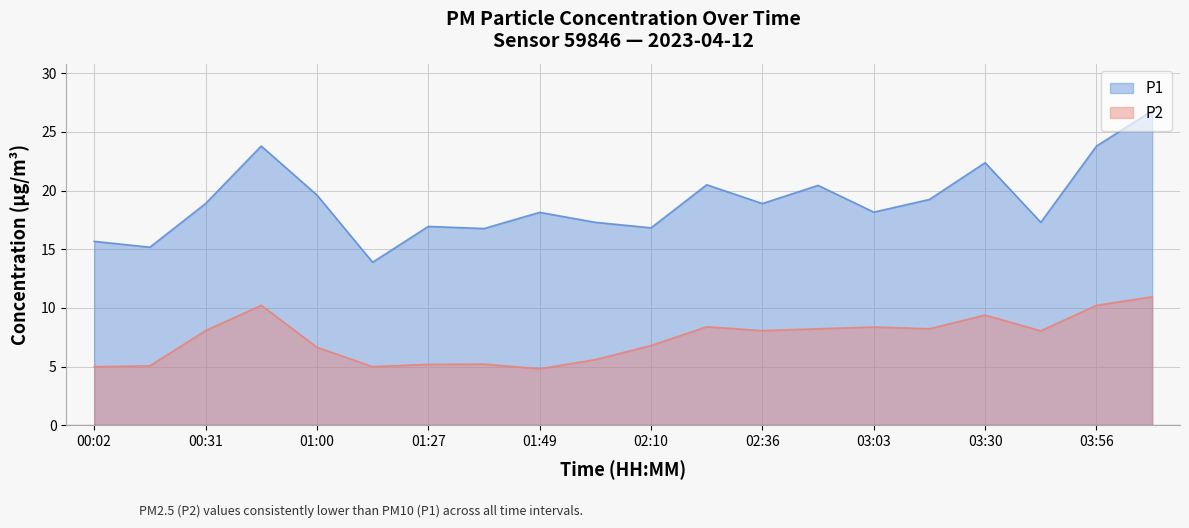

True or false: P2 has more than 1 interior local peaks.

True